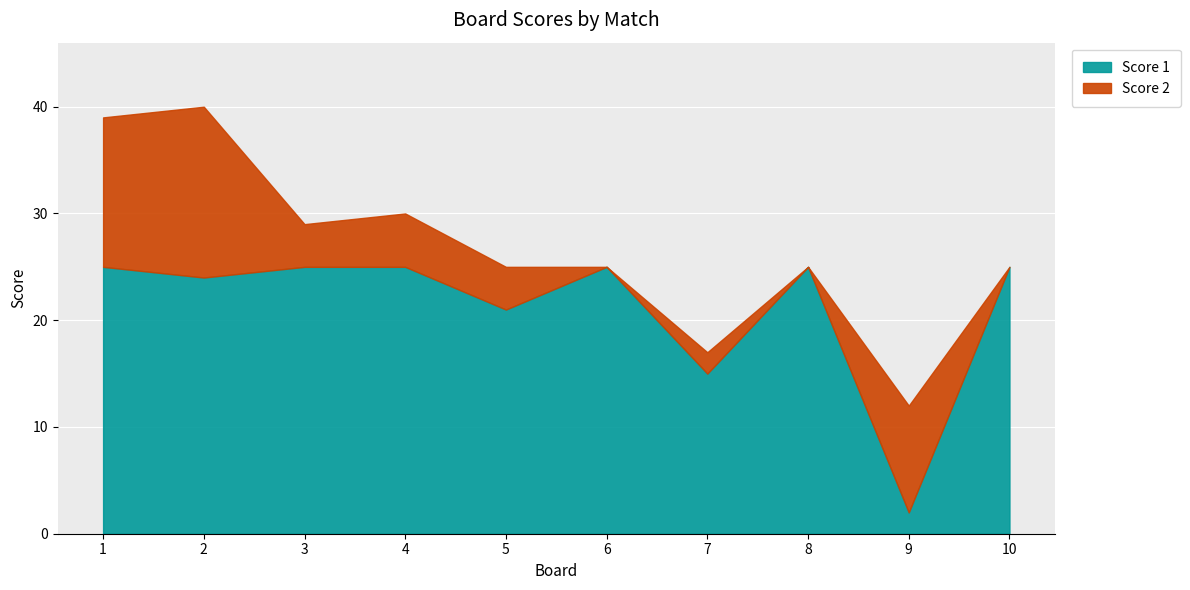

Reading left to right, list all the values displayed in this chart.

Score 2: 14	16	4	5	4	0	2	0	10	0
Score 1: 25	24	25	25	21	25	15	25	2	25